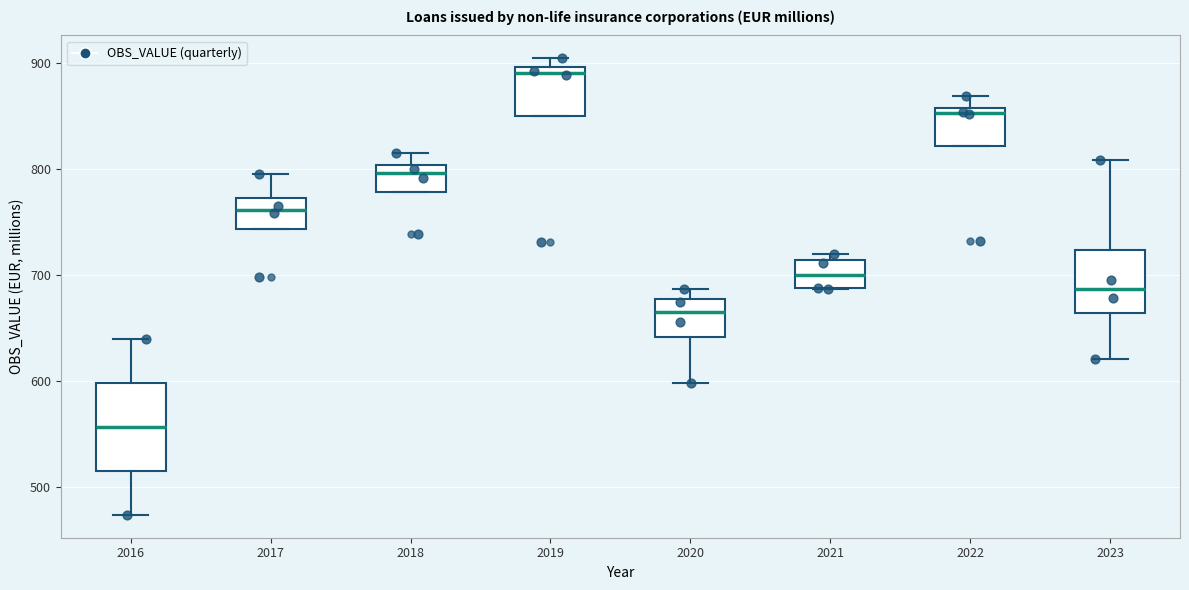

Reading left to right, read every box against the y-axis: the position of its median line, the range the box covers, and the ends of its whiskers. The values are not printed on the chart, so give them approximately, as read against the axis.

2016: median 560, box 520 to 600, whiskers 470 to 640
2017: median 760, box 740 to 770, whiskers 740 to 800
2018: median 800 (just below the box's upper edge), box 780 to 800, whiskers 780 to 820
2019: median 890, box 850 to 900, whiskers 850 to 900 (just above the box's upper edge)
2020: median 670, box 640 to 680, whiskers 600 to 690
2021: median 700, box 690 to 710, whiskers 690 to 720
2022: median 850, box 820 to 860, whiskers 820 to 870
2023: median 690, box 660 to 720, whiskers 620 to 810